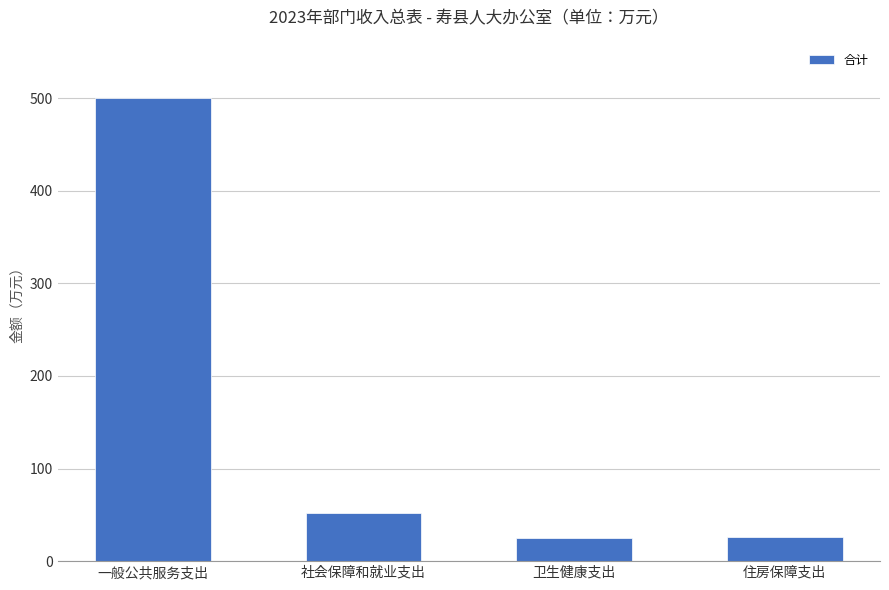

What is the ratio of the value at 卫生健康支出 to the value at 住房保障支出?

1.0